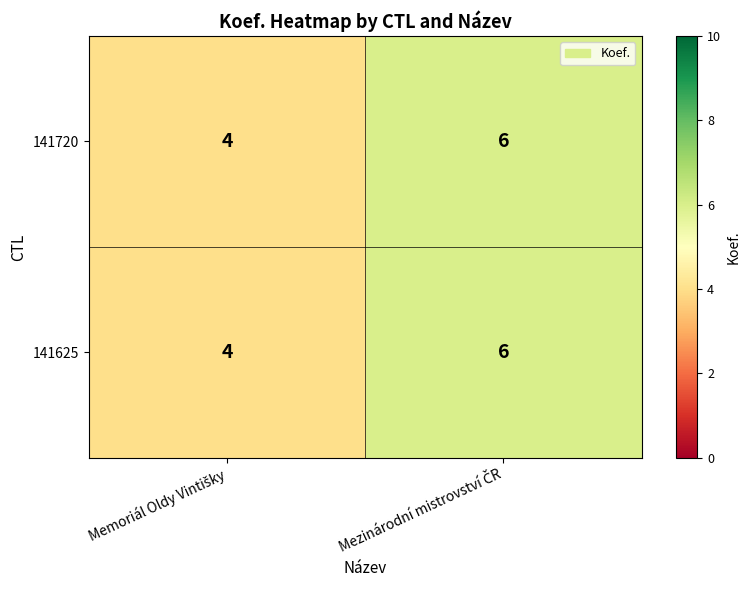

What is the minimum value shown in the chart?

4